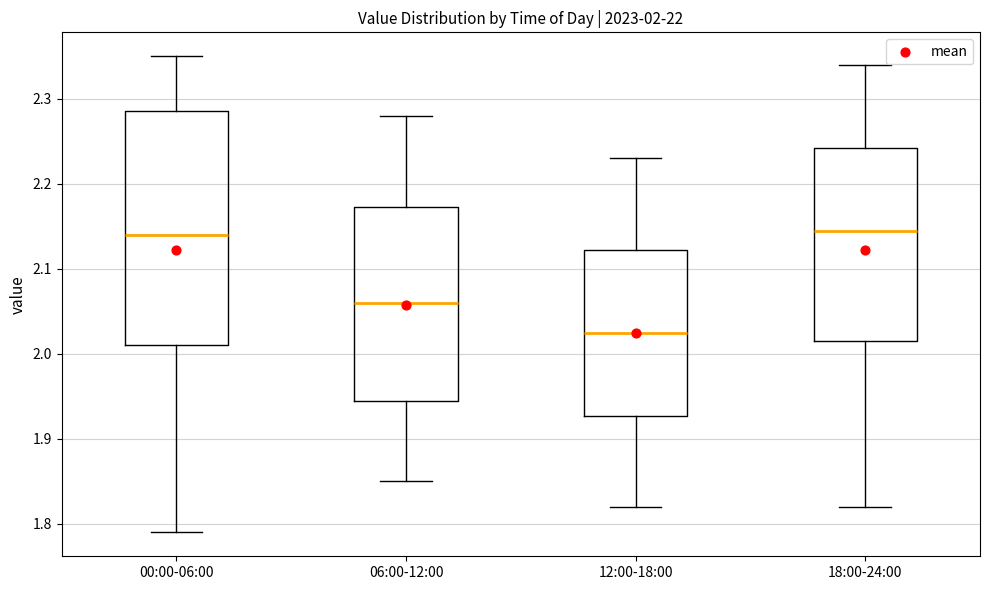

Comparing the boxes themselves (not the whiskers), which one is the tallest?

00:00-06:00